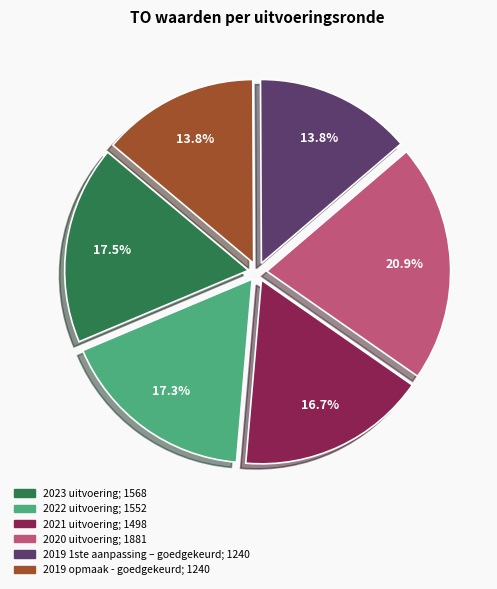

Do 2020 uitvoering and 2019 opmaak - goedgekeurd together represent more than half of the pie?

No